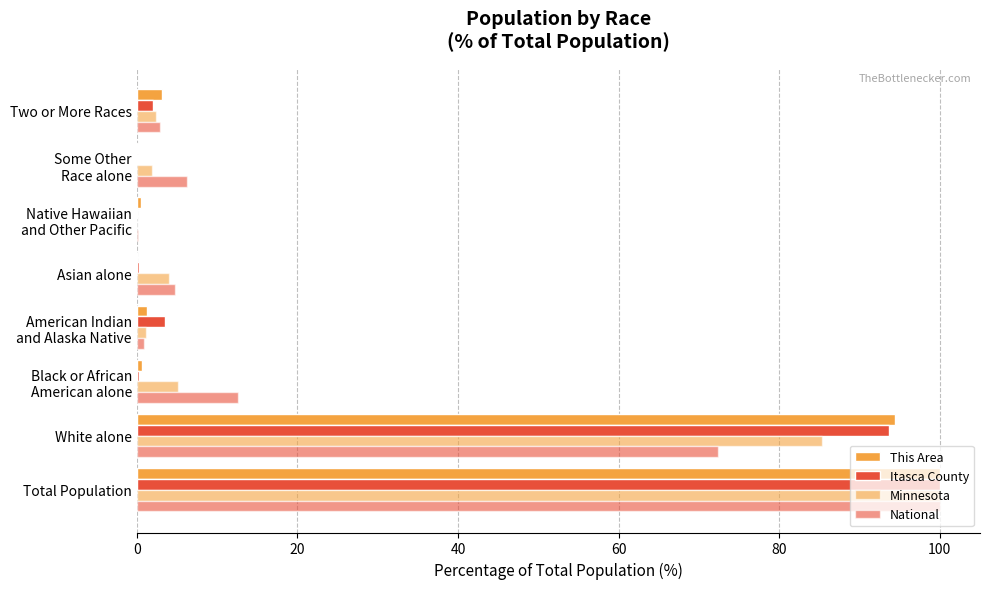

Which series has the largest total across all categories?

This Area